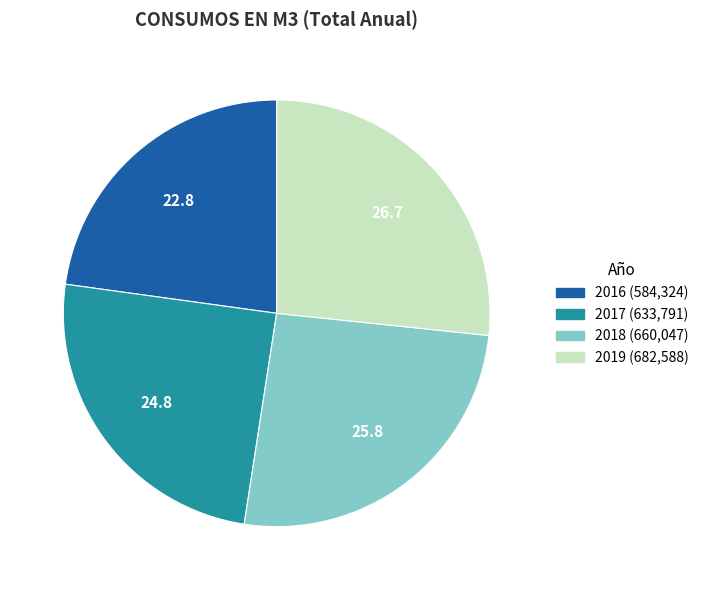

Is there a majority slice in this chart?

No